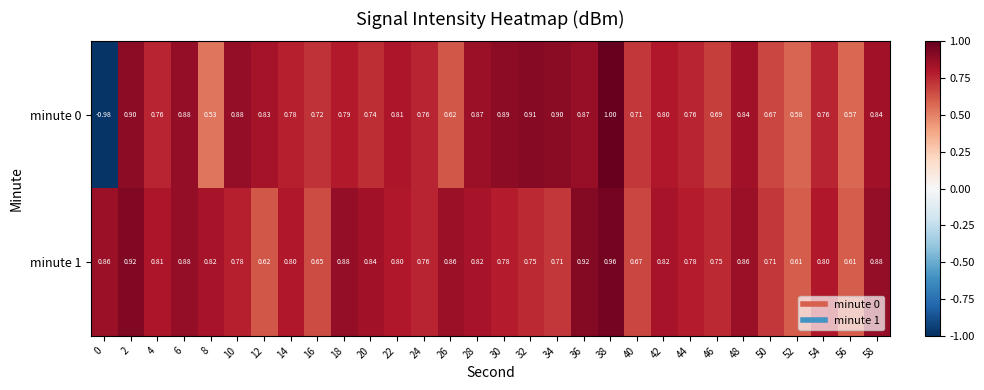

Is the value of minute 0 at 32 greater than the value of minute 1 at 24?

Yes